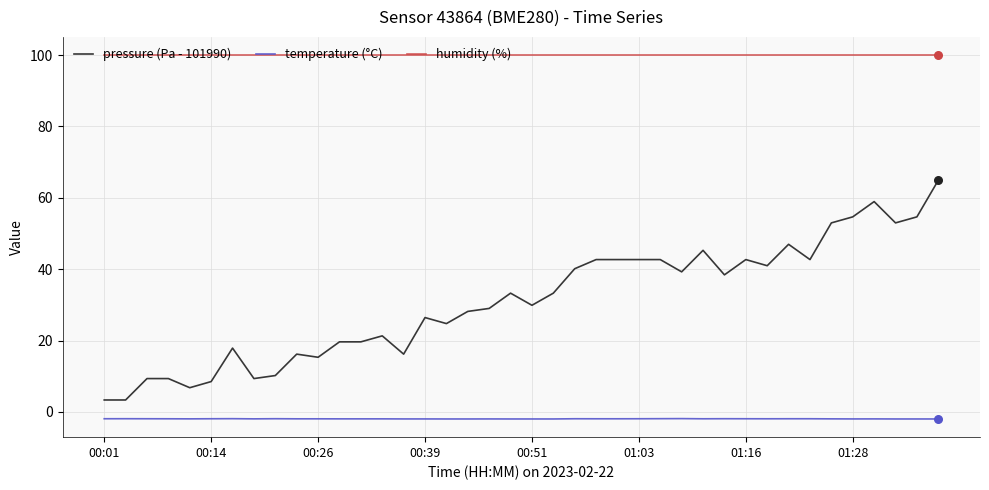

At how many categories does at least one series exceed 93?

40